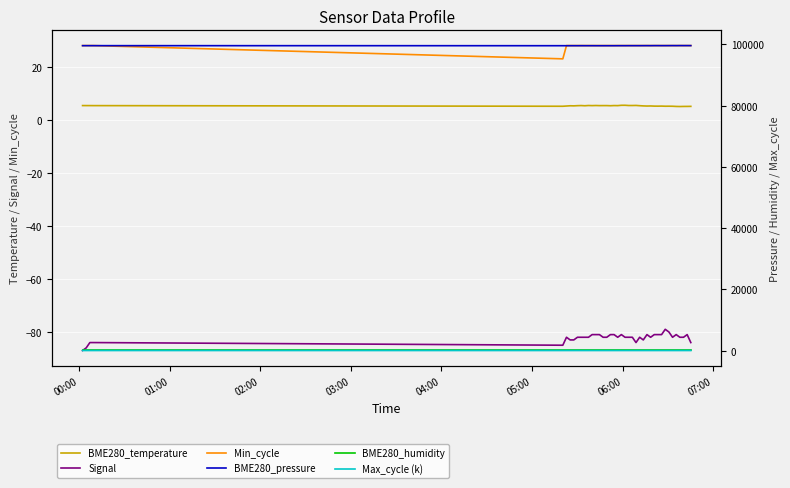

Which series has the widest spread of values?

BME280_pressure